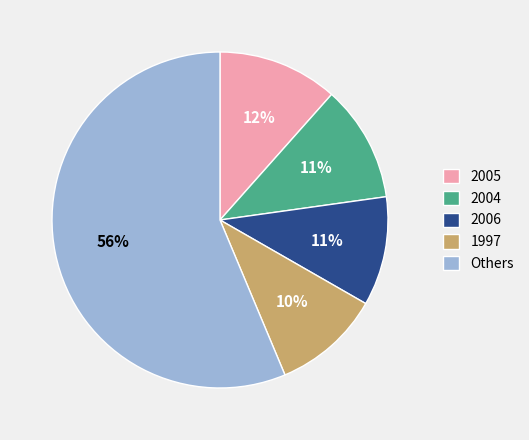

To the nearest percent, what is the average slice percentage?

20%